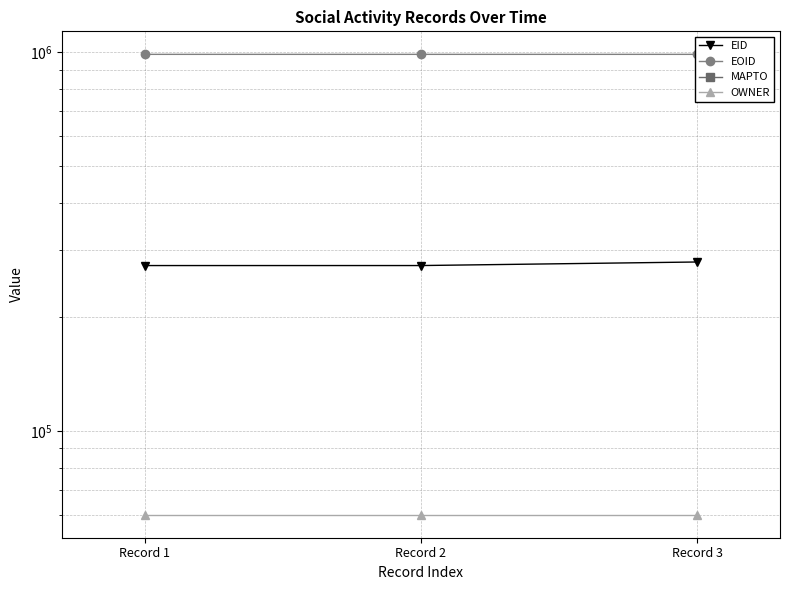

Does the chart display data point markers on the line(s)?

Yes